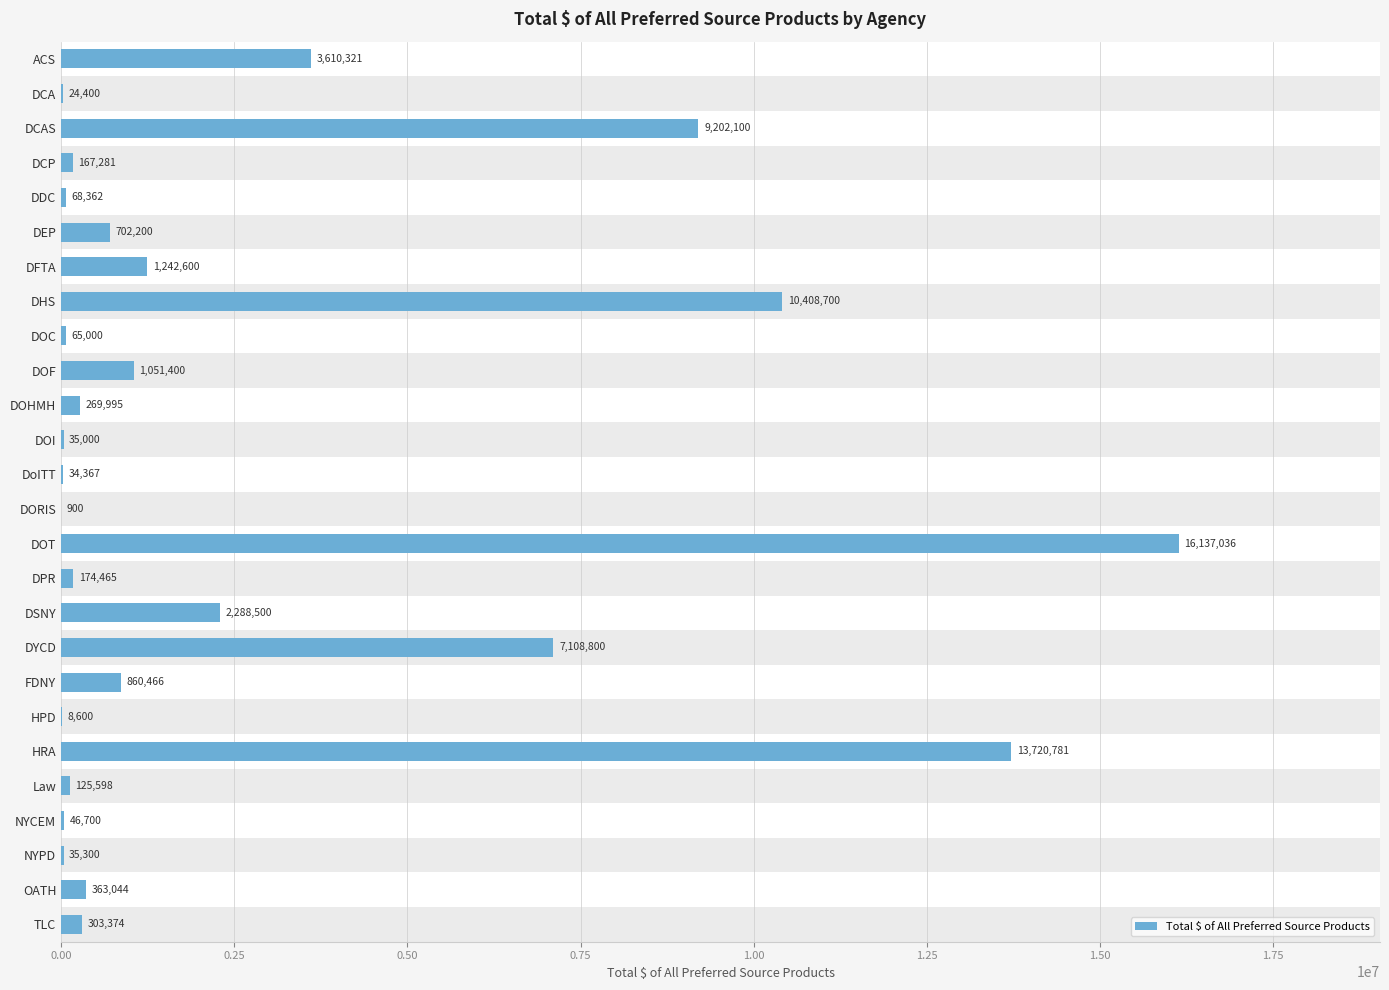

What is the ratio of the value at Law to the value at DOHMH?

0.5